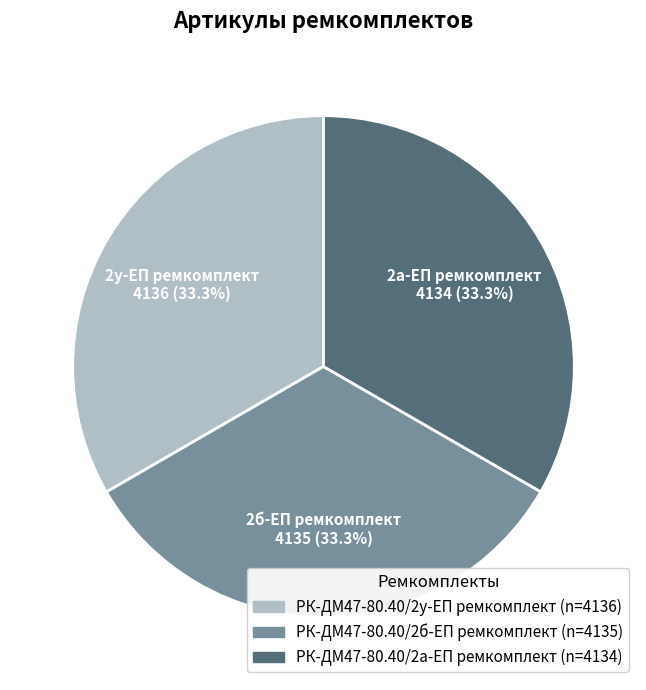

How many segments does this pie chart have?

3